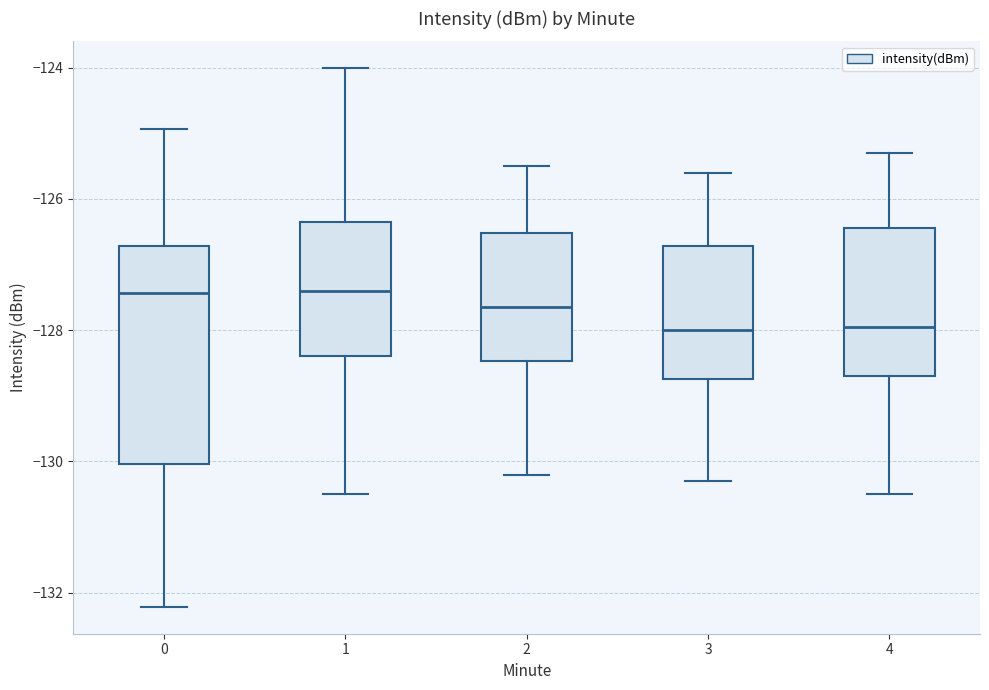

Reading left to right, read every box against the y-axis: the position of its median line, the range the box covers, and the ends of its whiskers. The values are not printed on the chart, so give them approximately, as read against the axis.

0: median -127.4, box -130.0 to -126.8, whiskers -132.2 to -125.0
1: median -127.4, box -128.4 to -126.4, whiskers -130.4 to -124.0
2: median -127.6, box -128.4 to -126.6, whiskers -130.2 to -125.4
3: median -128.0, box -128.8 to -126.8, whiskers -130.2 to -125.6
4: median -128.0, box -128.6 to -126.4, whiskers -130.4 to -125.2